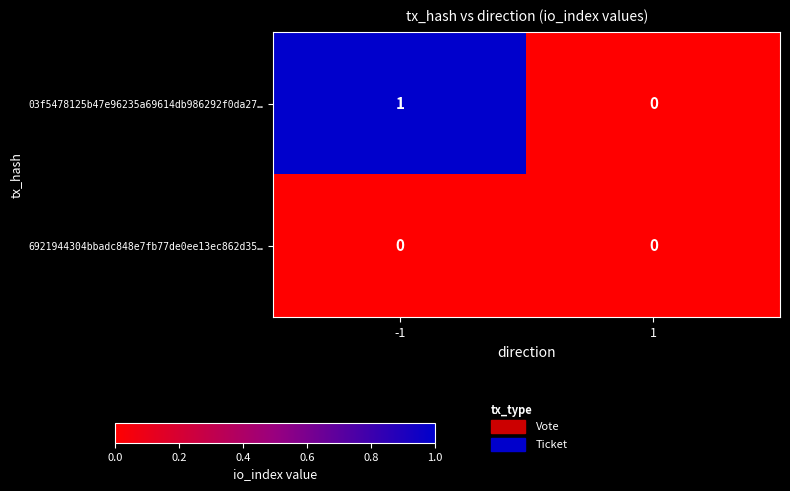

Is the value of 03f5478125b47e96235a69614db986292f0da27… at -1 greater than the value of 6921944304bbadc848e7fb77de0ee13ec862d35… at 1?

Yes